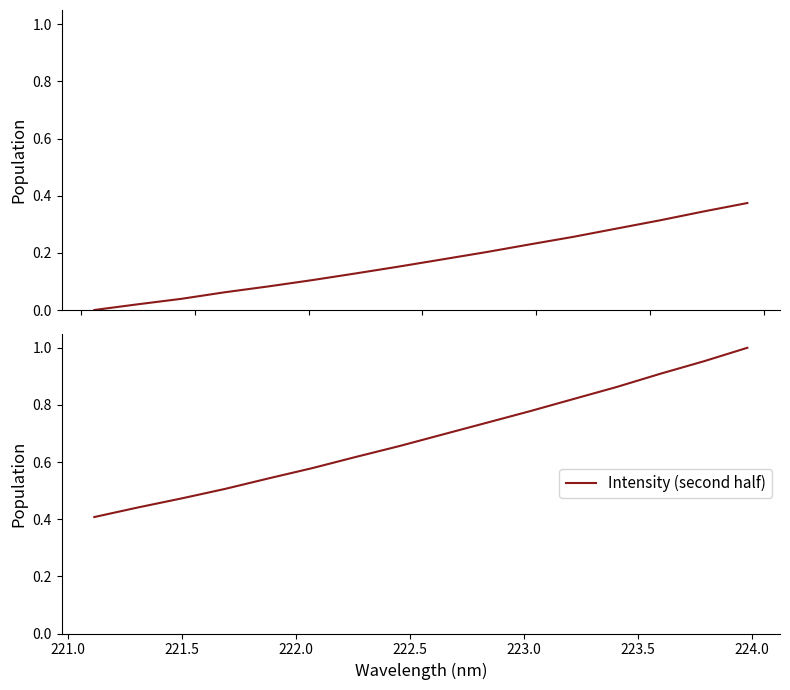

Reading right to left, list all the values displayed in this chart.

Intensity (first half): 0.4	0.3	0.3	0.3	0.3	0.2	0.2	0.2	0.2	0.1	0.1	0.1	0.1	0.0	0.0	0.0
Intensity (second half): 1.0	1.0	0.9	0.9	0.8	0.8	0.7	0.7	0.7	0.6	0.6	0.5	0.5	0.5	0.4	0.4